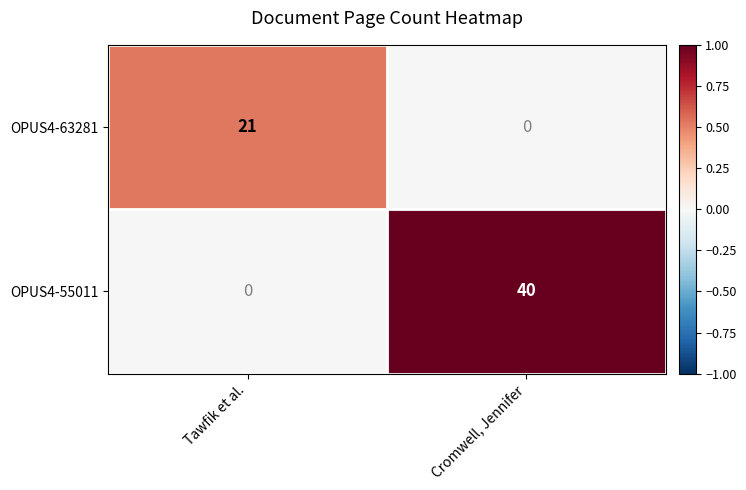

What is the greatest value displayed?

40